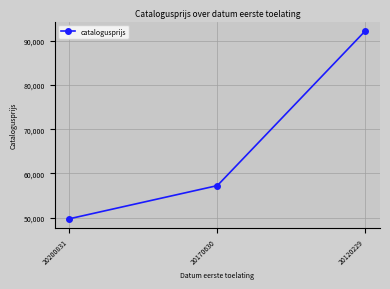

Which category has the highest value across all series?

20120229